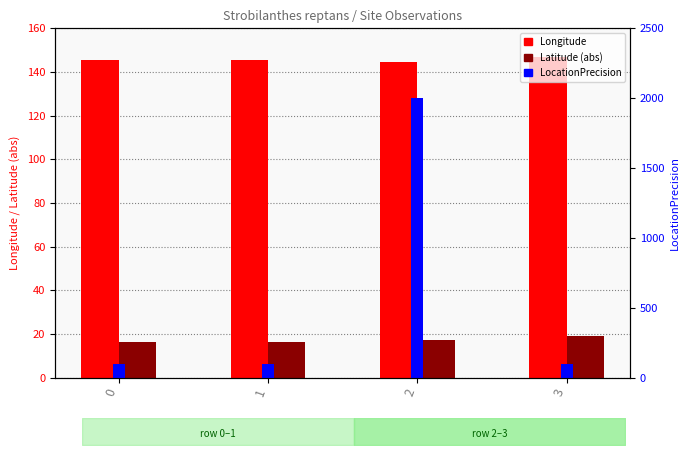

Rank the categories by Longitude value from highest to lowest.

3, 1, 0, 2